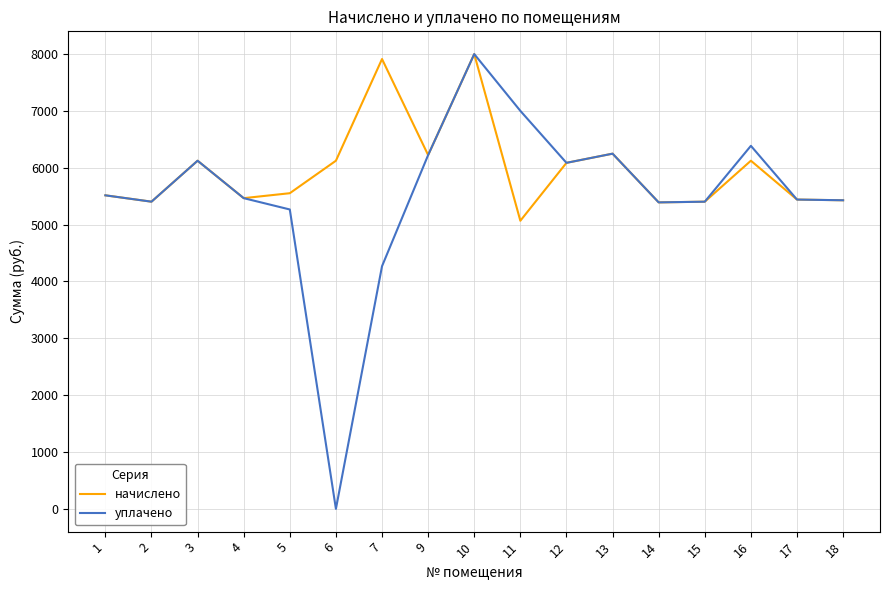

Does the chart display data point markers on the line(s)?

No